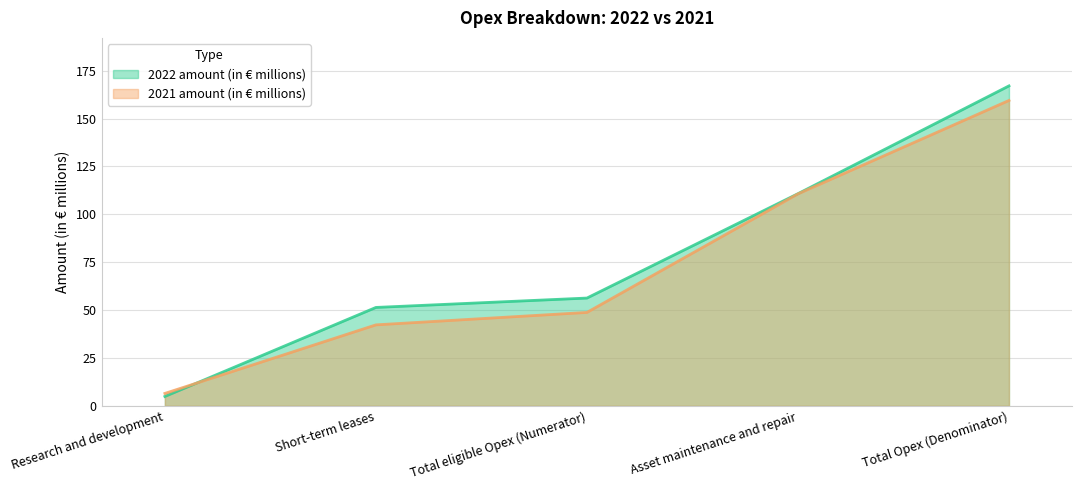

Between which two adjacent categories do 2021 amount (in € millions) and 2022 amount (in € millions) first intersect?

Research and development and Short-term leases